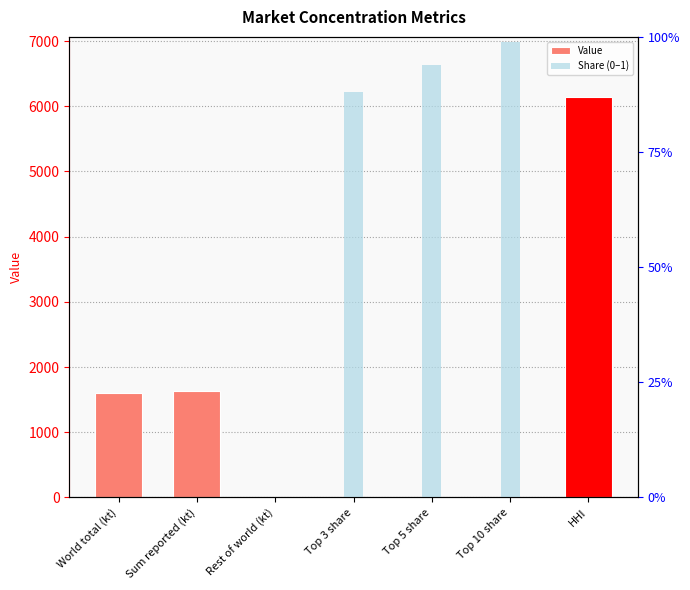

Between Rest of world (kt) and Top 10 share, which is larger?

Top 10 share